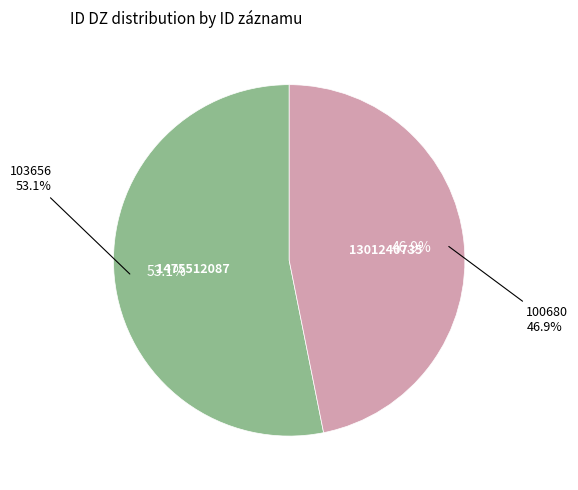

Which slice is the smallest?

100680